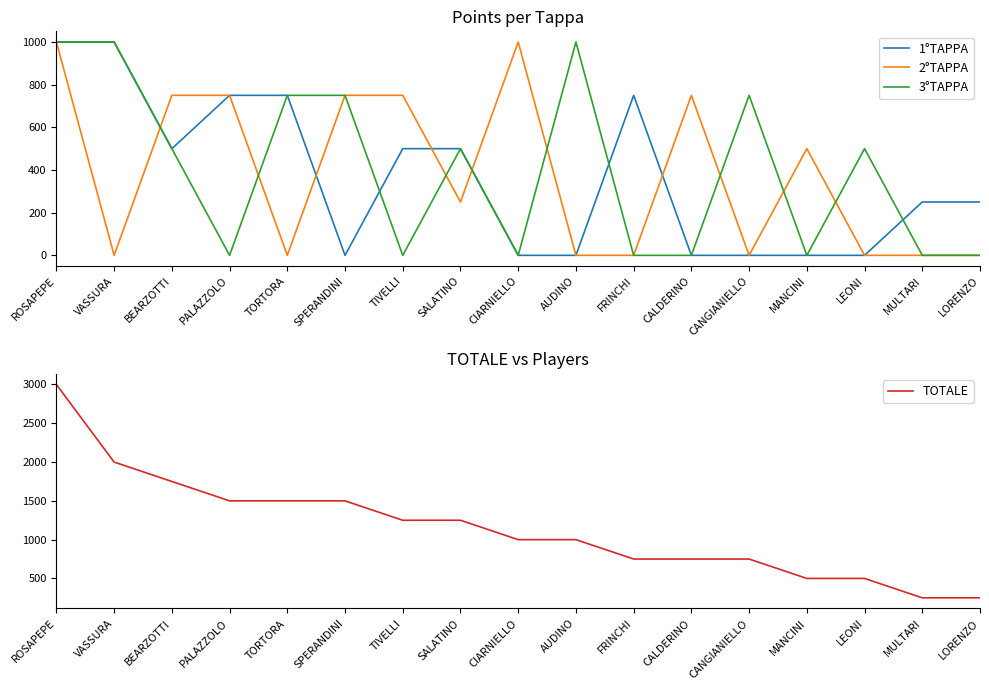

Where does the 3°TAPPA series first go above 500?

ROSAPEPE